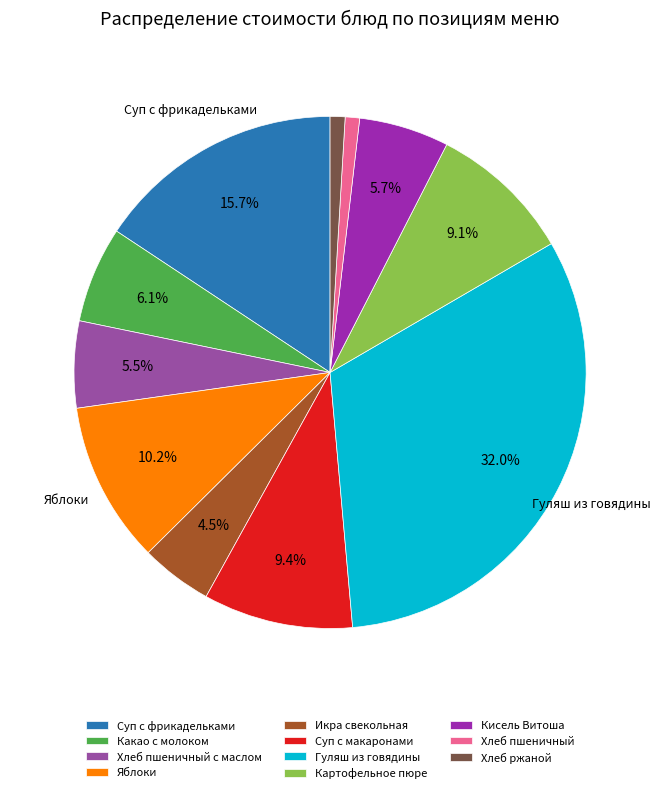

What is the ratio of the value at Суп с фрикадельками to the value at Икра свекольная?

3.5